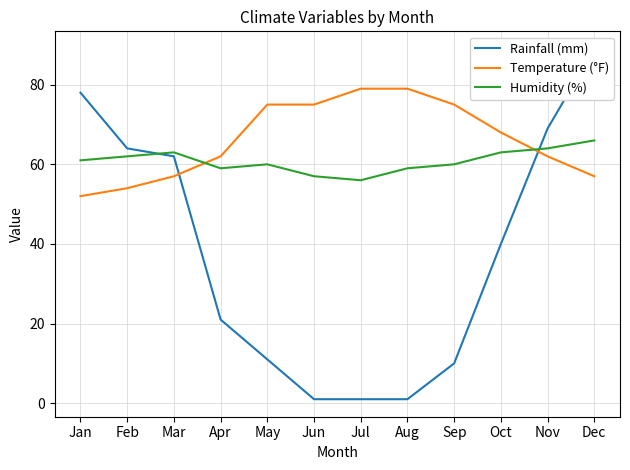

At which category is the sum across all series the highest?

Dec